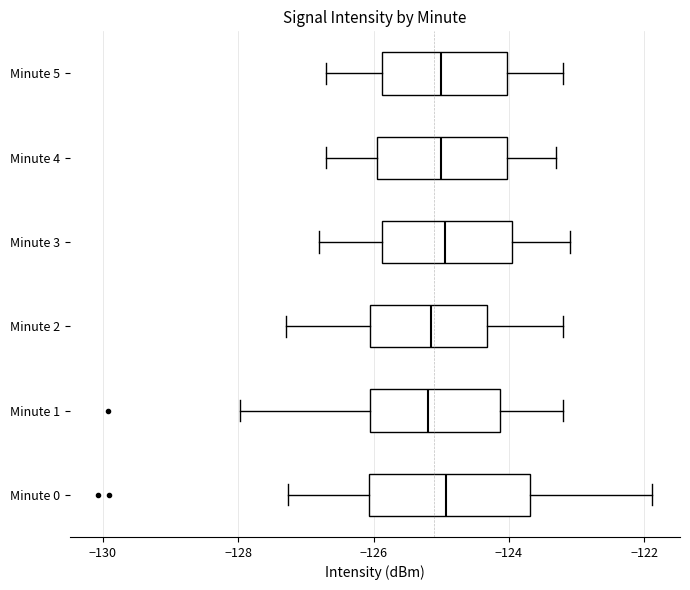

Reading bottom to top, read every box against the x-axis: the position of its median line, the range the box covers, and the ends of its whiskers. The values are not printed on the chart, so give them approximately, as read against the axis.

Minute 0: median -125.0, box -126.0 to -123.6, whiskers -127.2 to -121.8
Minute 1: median -125.2, box -126.0 to -124.2, whiskers -128.0 to -123.2
Minute 2: median -125.2, box -126.0 to -124.4, whiskers -127.2 to -123.2
Minute 3: median -125.0, box -125.8 to -124.0, whiskers -126.8 to -123.0
Minute 4: median -125.0, box -126.0 to -124.0, whiskers -126.6 to -123.2
Minute 5: median -125.0, box -125.8 to -124.0, whiskers -126.6 to -123.2